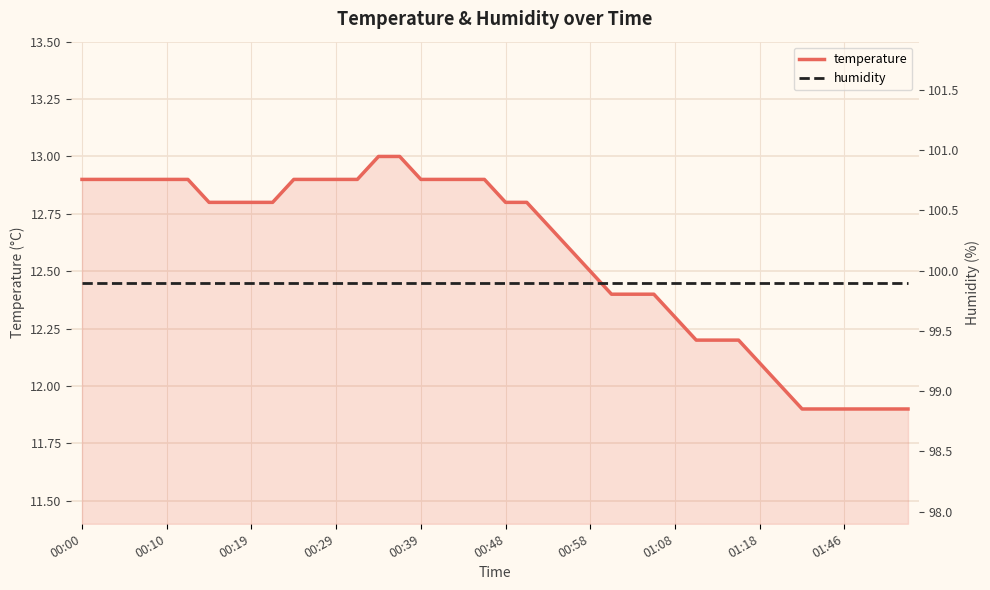

What is the maximum value for temperature?

13.0